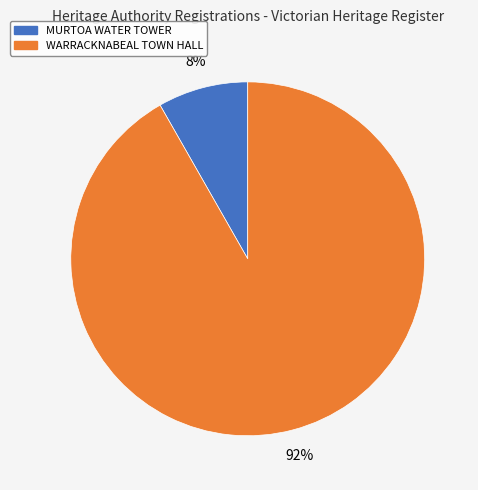

Rank the categories by value from lowest to highest.

MURTOA WATER TOWER, WARRACKNABEAL TOWN HALL